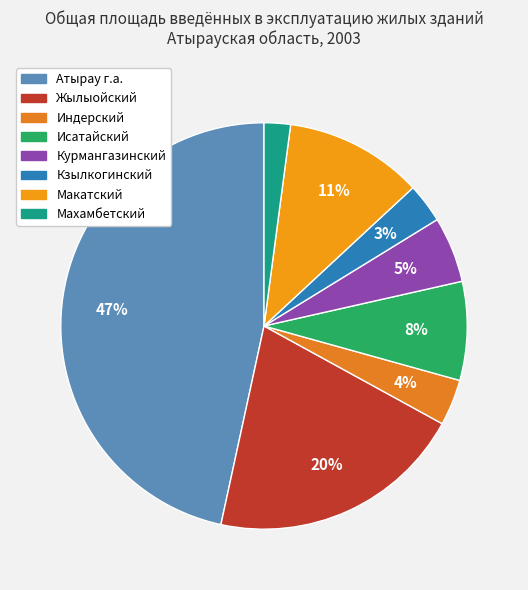

To the nearest percent, what portion does Атырау г.а. represent?

47%